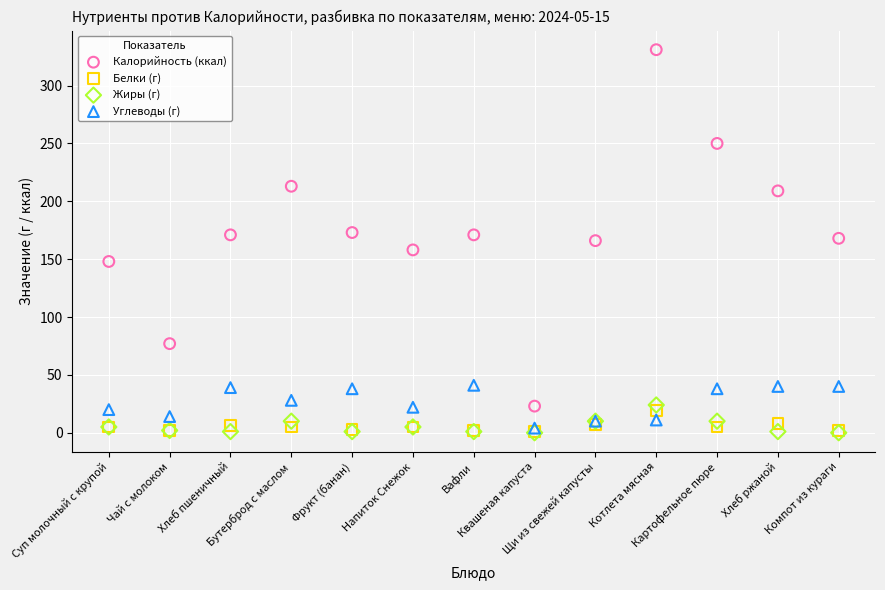

Which series has the largest Y range (max minus min)?

Калорийность (ккал)